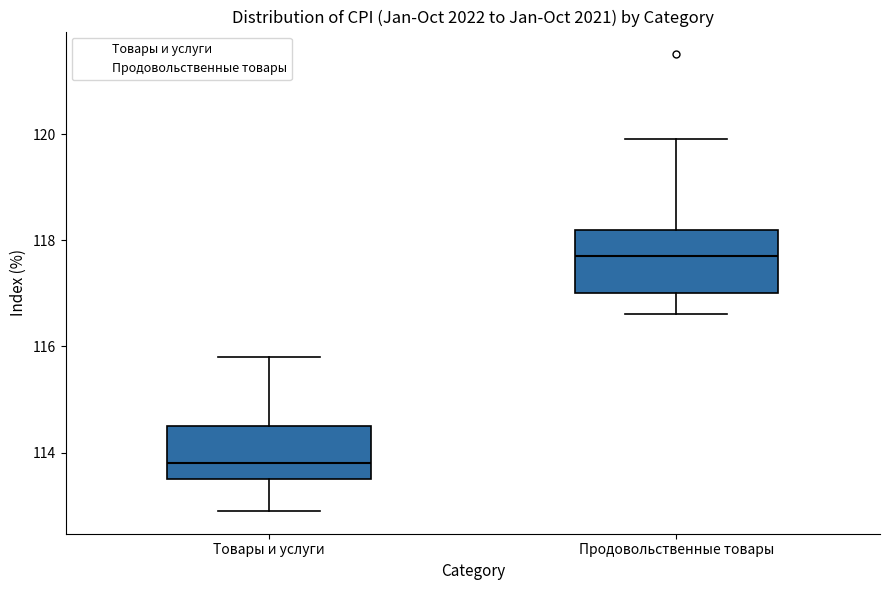

Comparing the boxes themselves (not the whiskers), which one is the tallest?

Продовольственные товары